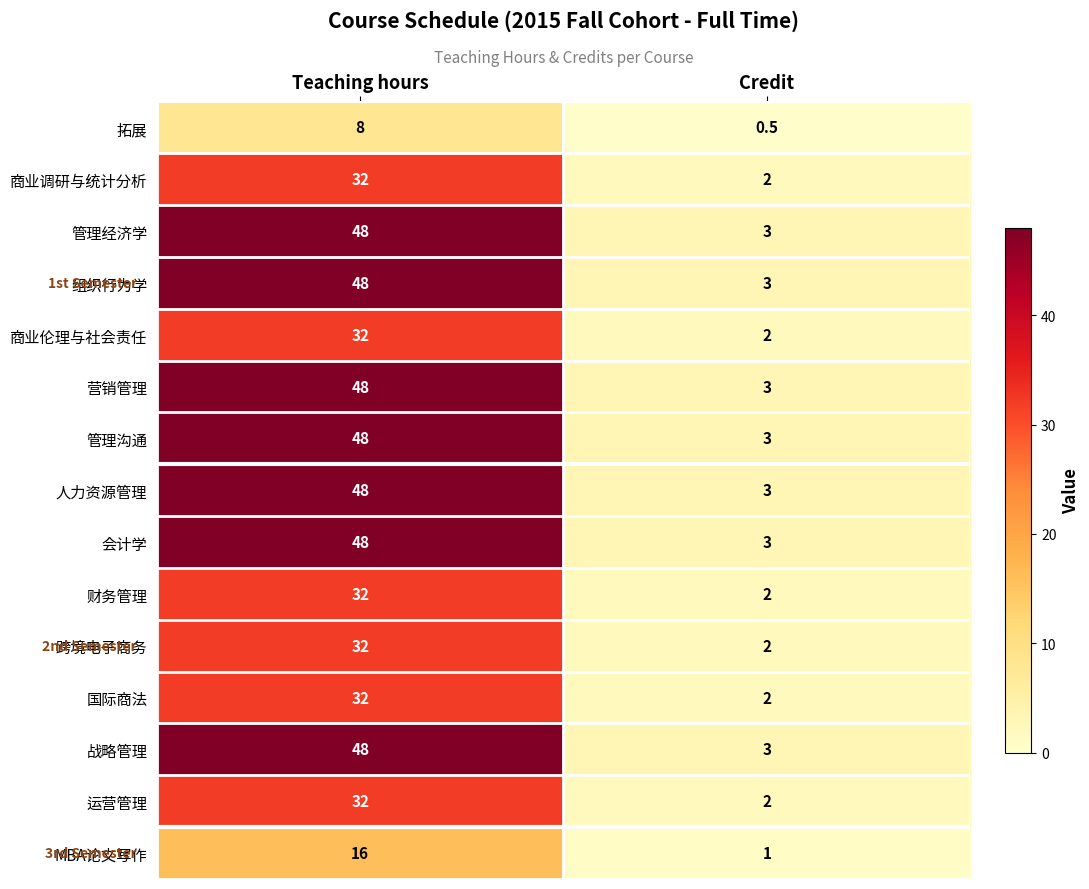

At which category is the sum across all series the highest?

Teaching hours